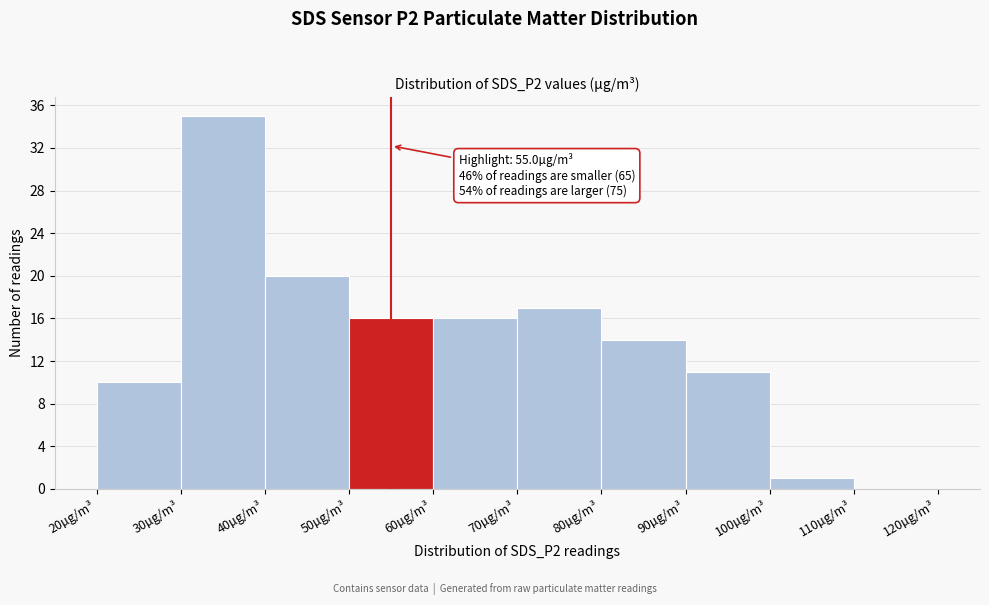

Which range on the x-axis has the tallest bar?

30 to 40